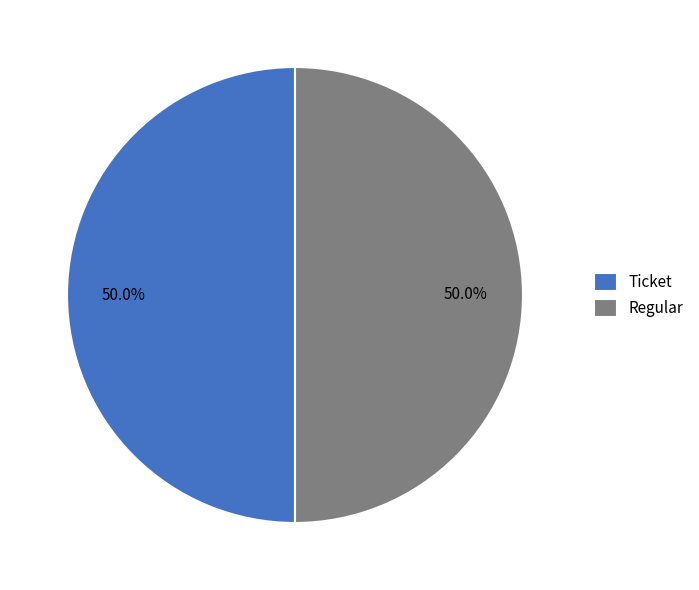

What is the total percentage of Regular and Ticket?

100.0%